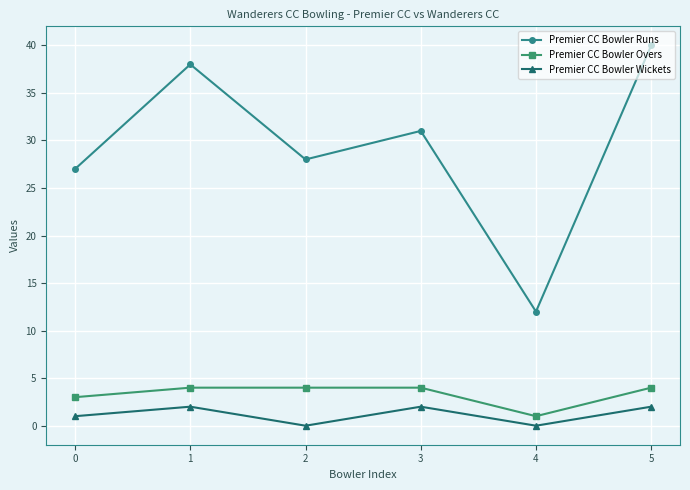

True or false: Premier CC Bowler Overs and Premier CC Bowler Wickets intersect in this chart.

False